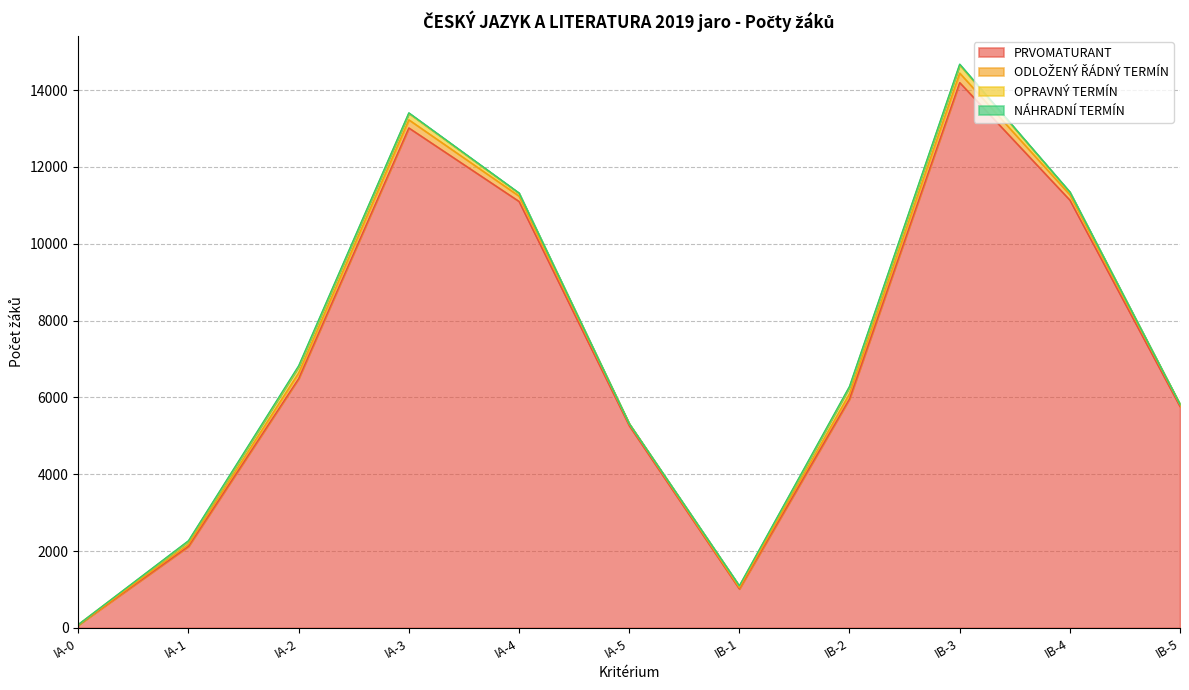

List the series in order of their peak value, highest first.

PRVOMATURANT, ODLOŽENÝ ŘÁDNÝ TERMÍN, OPRAVNÝ TERMÍN, NÁHRADNÍ TERMÍN